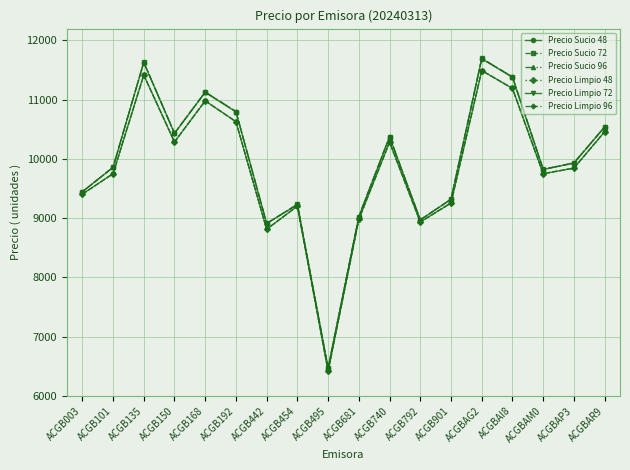

Which category has the lowest value in the Precio Limpio 96 series?

ACGB495